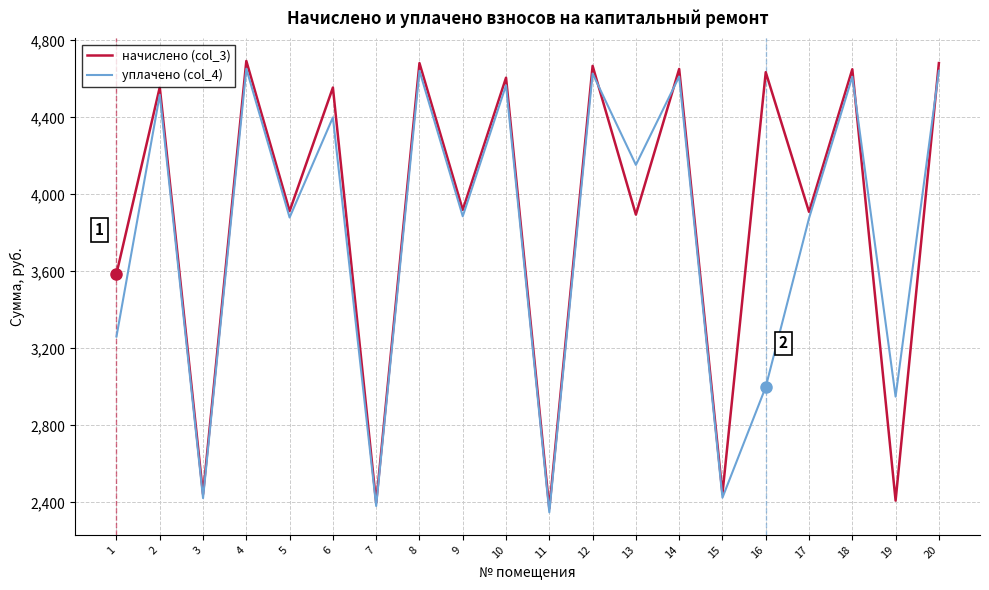

What is the spread (max minus min) of values at 6?

155.0